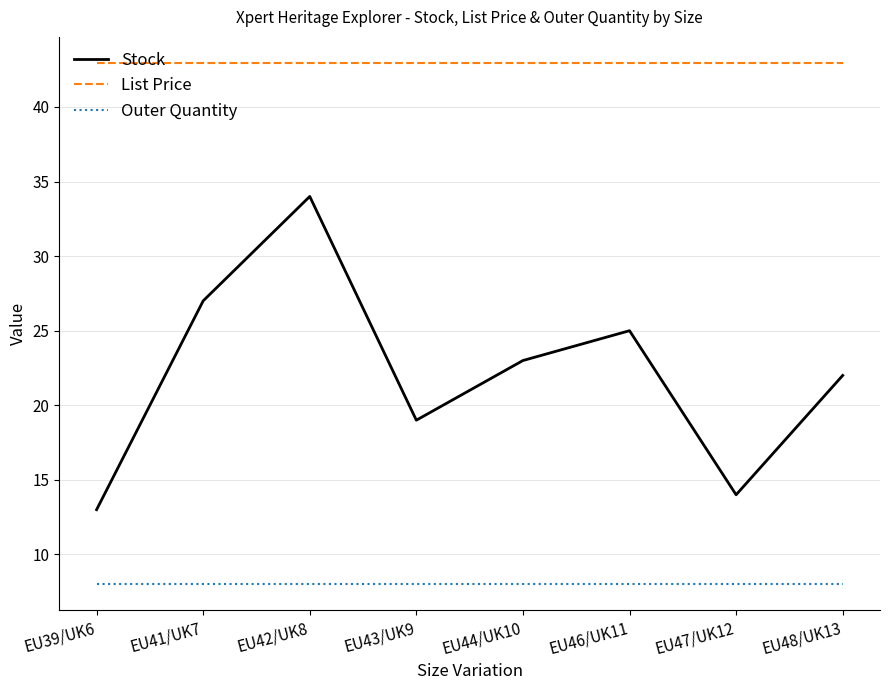

What are all the series names shown in the legend?

Stock, List Price, Outer Quantity